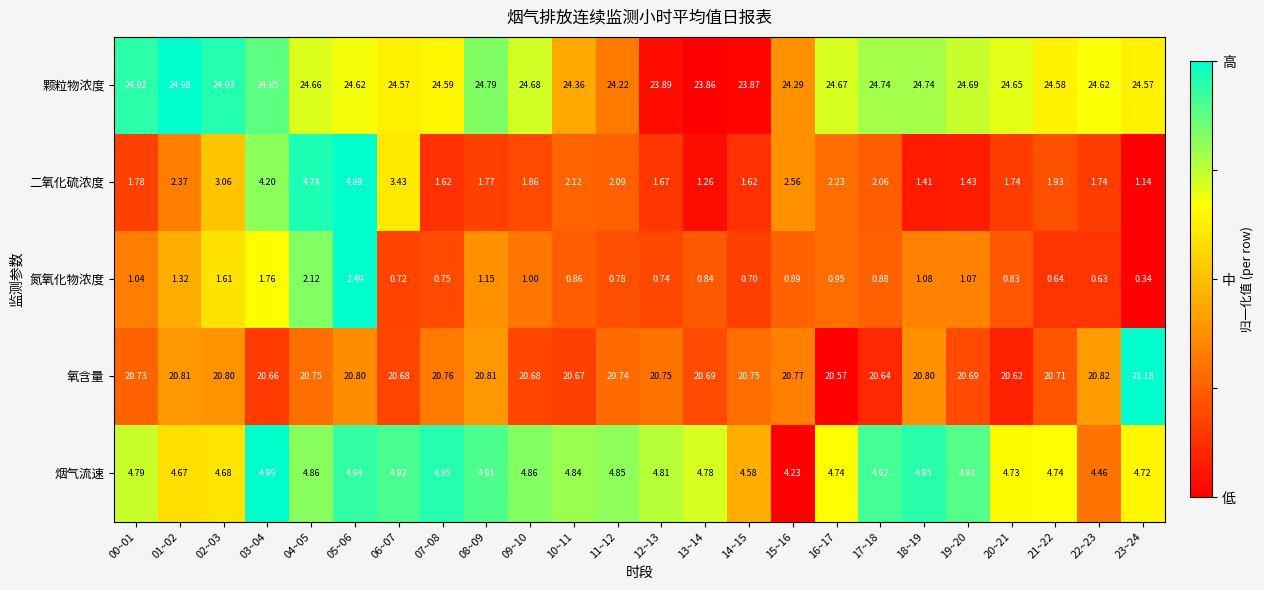

What is the difference between the highest and lowest values at 23~24?

24.2